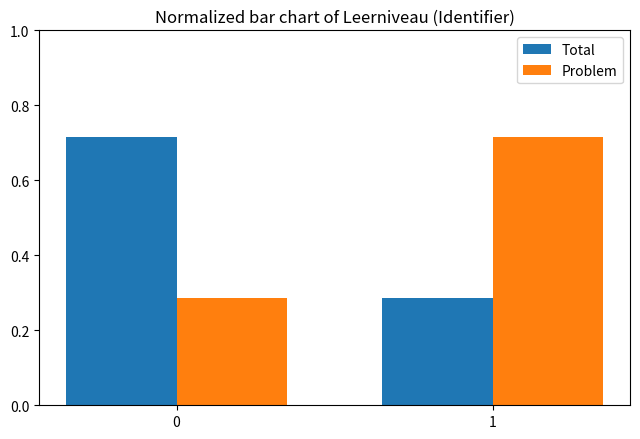

What is the total value across all series at 0?

1.0